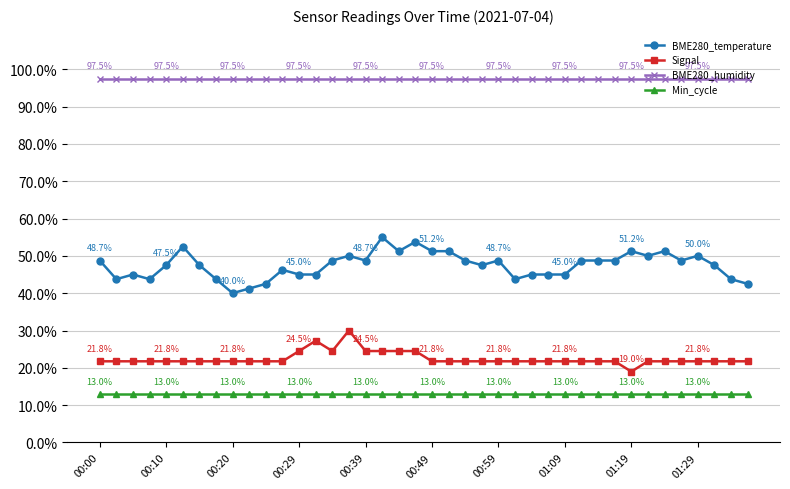

What is the smallest value displayed?

13.0